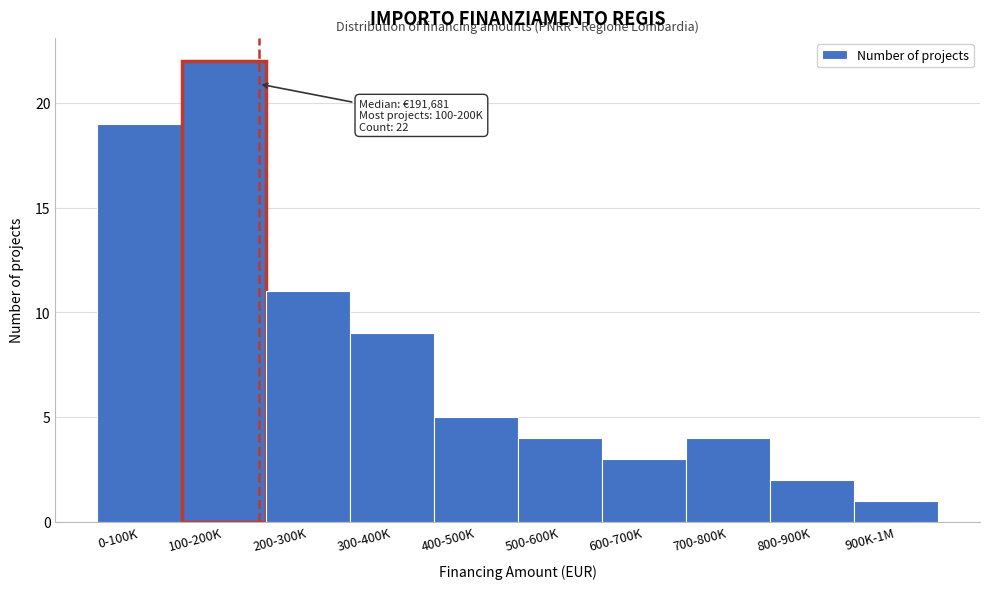

Reading left to right, transcribe all the data shown in this chart.

19	22	11	9	5	4	3	4	2	1